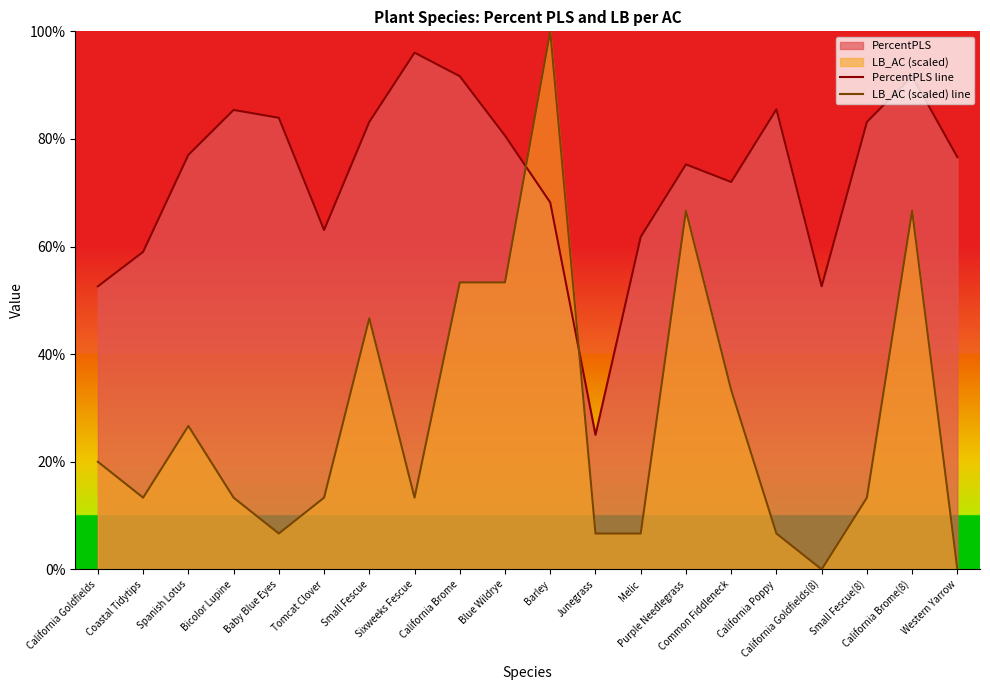

At California Brome(8), list the series in order from smallest to largest.

LB_AC (scaled) line, PercentPLS line